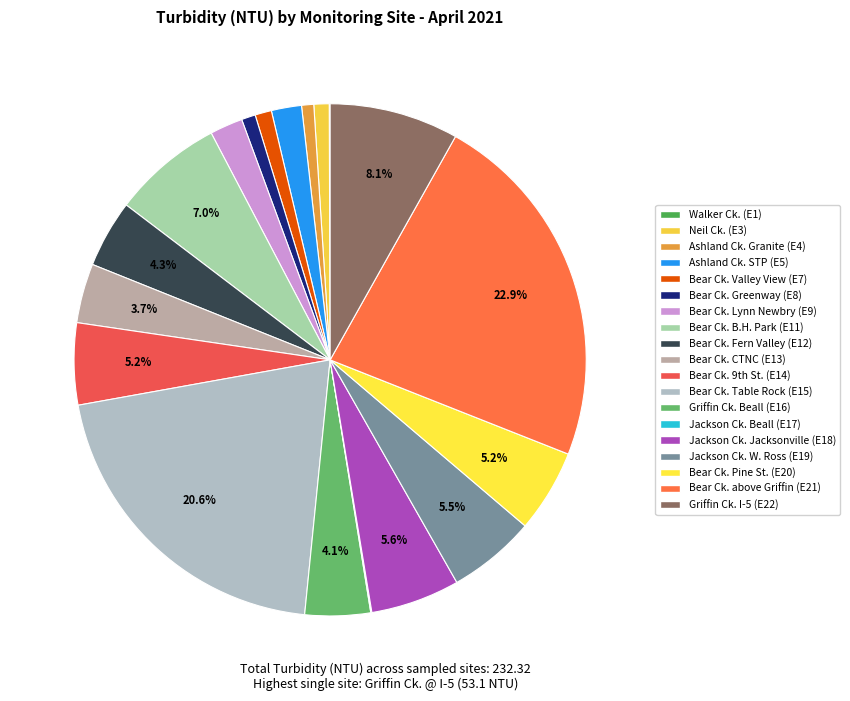

Which slice is the smallest?

Ashland Creek @ Granite St. (E4)